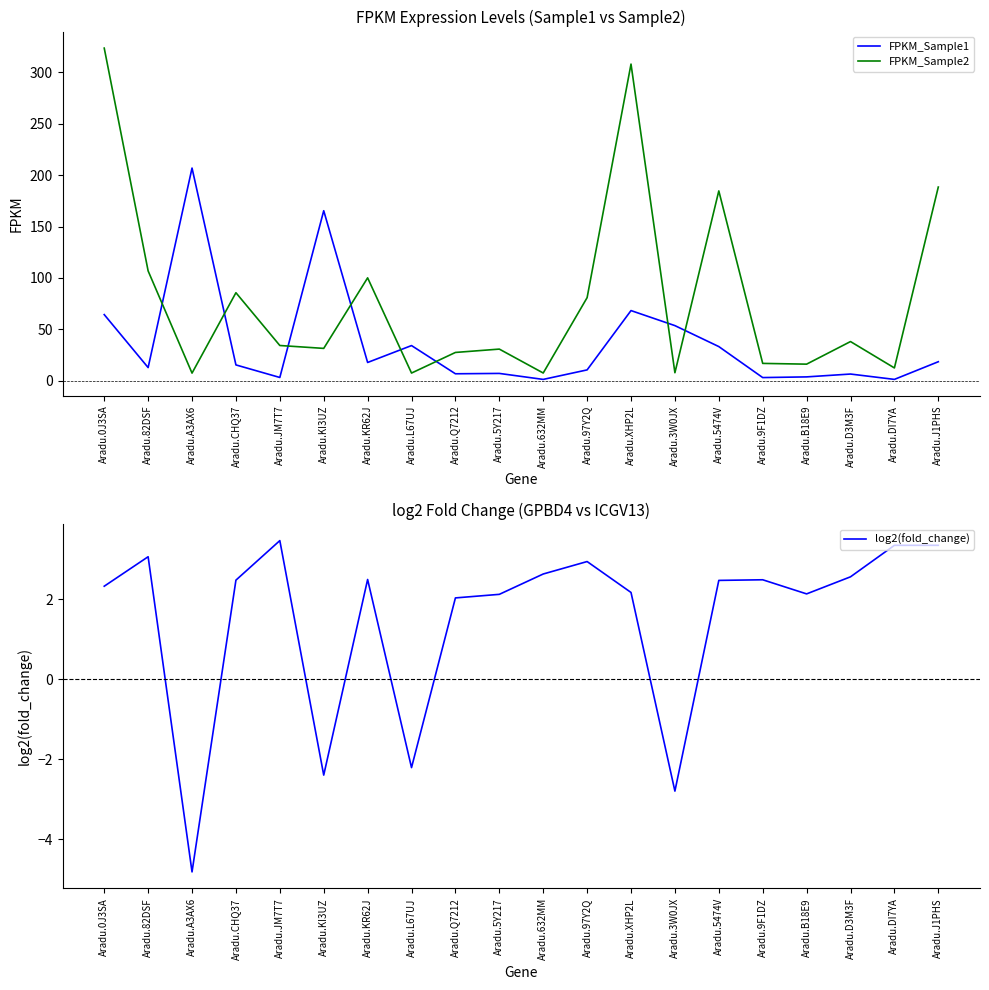

Reading left to right, transcribe all the data shown in this chart.

FPKM_Sample1: 64.3	12.7	206.9	15.3	3.1	165.4	17.7	34.1	6.7	7.0	1.2	10.4	68.2	53.5	33.1	3.0	3.6	6.4	1.2	18.4
FPKM_Sample2: 323.6	106.8	7.3	85.6	34.2	31.4	100.0	7.4	27.4	30.7	7.4	80.8	308.1	7.7	184.6	16.8	16.0	38.0	12.4	188.4
log2(fold_change): 2.3	3.1	-4.8	2.5	3.5	-2.4	2.5	-2.2	2.0	2.1	2.6	3.0	2.2	-2.8	2.5	2.5	2.1	2.6	3.4	3.4